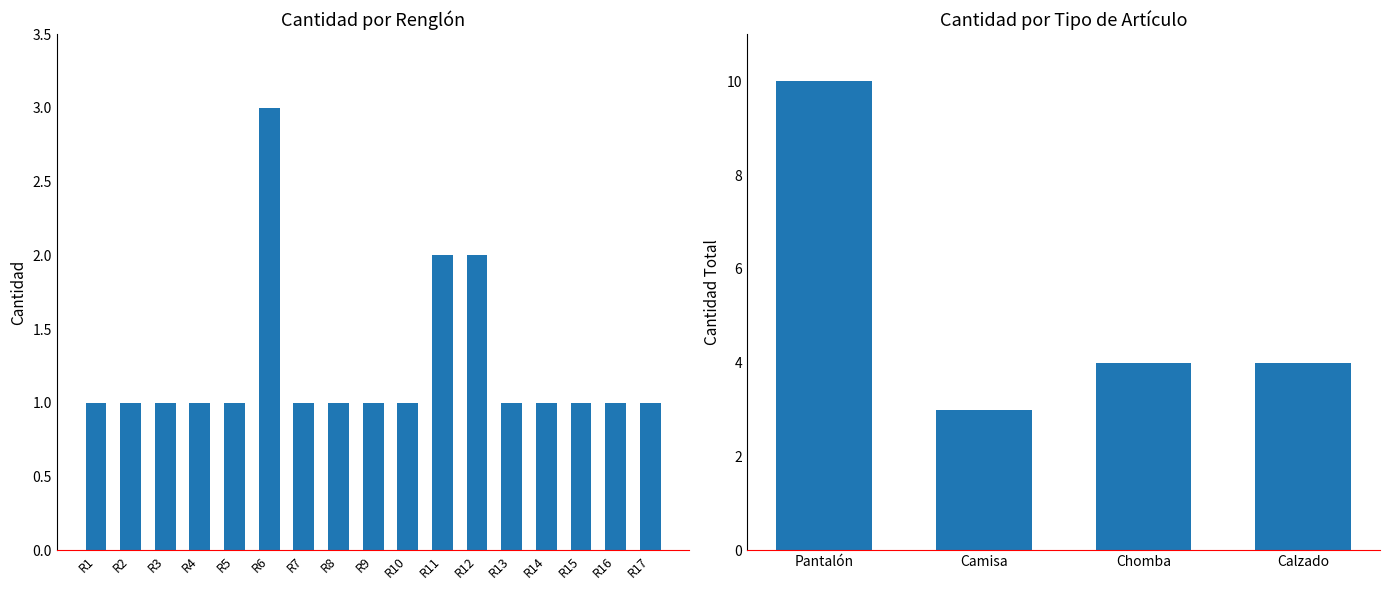

List the labels in order of value, largest first.

R6, R11, R12, R1, R2, R3, R4, R5, R7, R8, R9, R10, R13, R14, R15, R16, R17